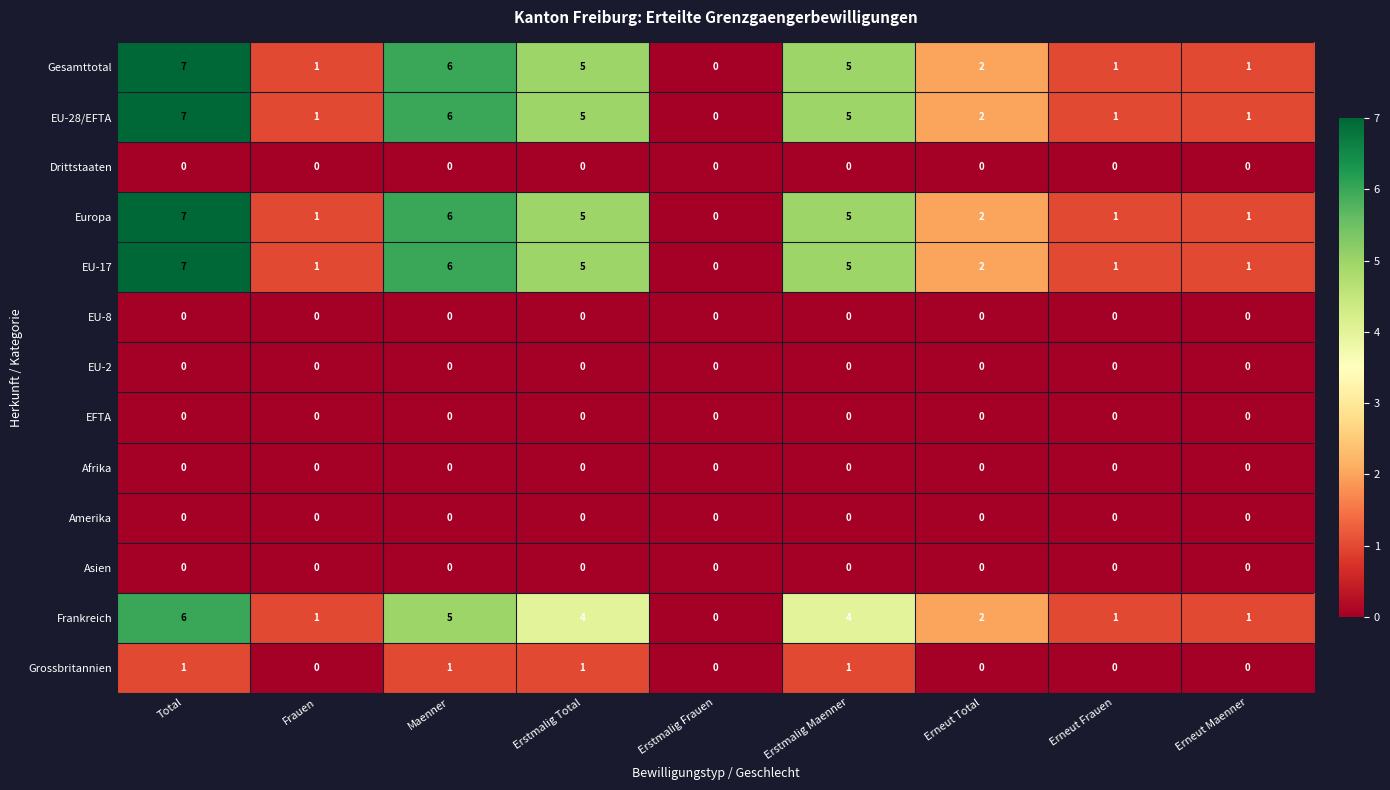

What is the difference between the EU-28/EFTA values at Erstmalig Maenner and Erneut Maenner?

4